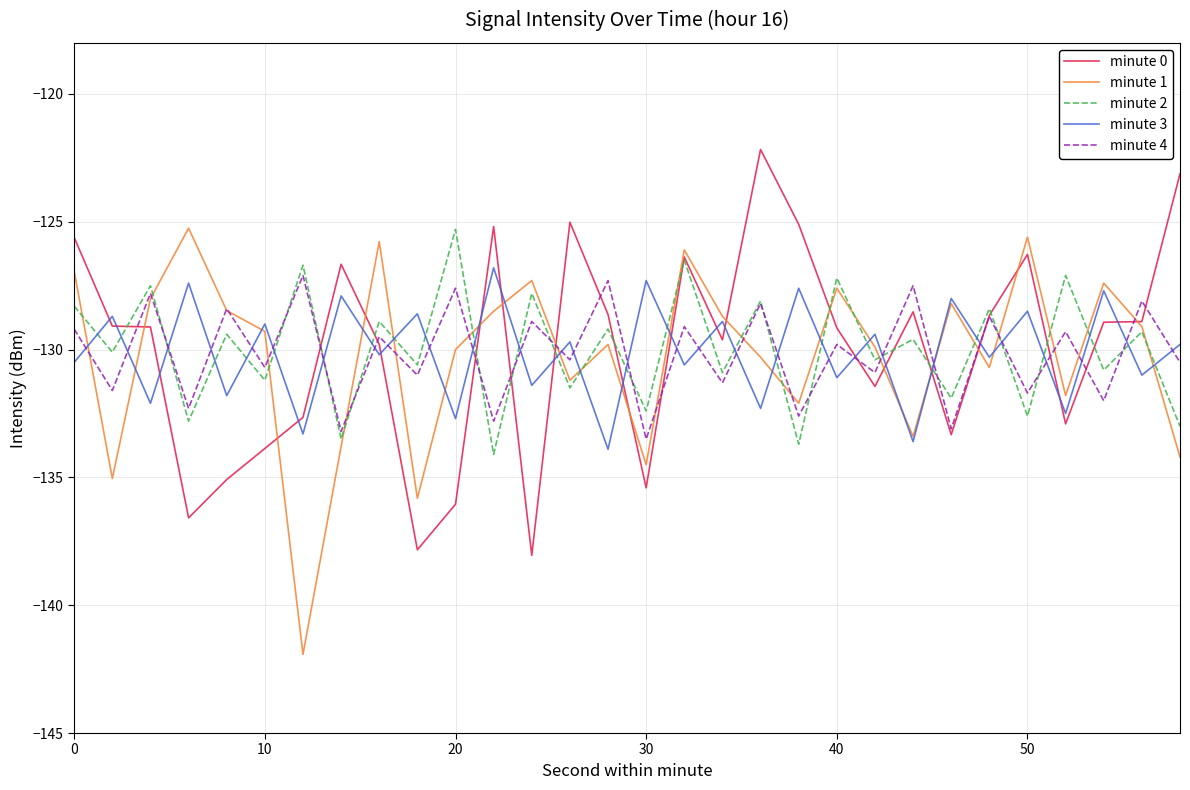

What is the lowest value of the minute 3 series?

-133.9